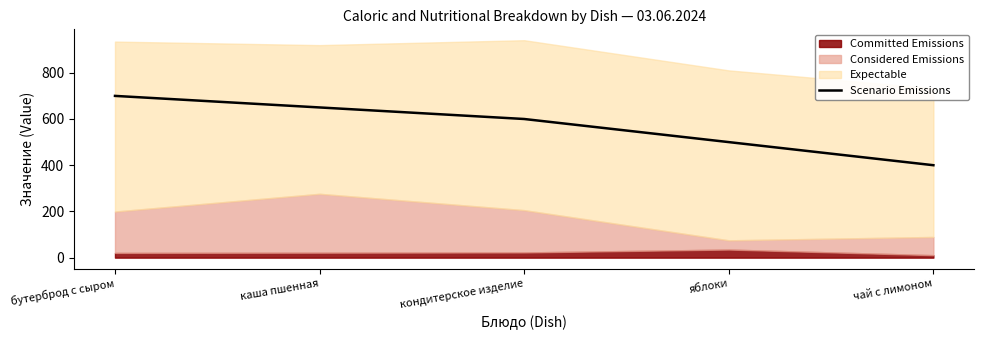

What is the approximate value at бутерброд с сыром, to the nearest 10?

700